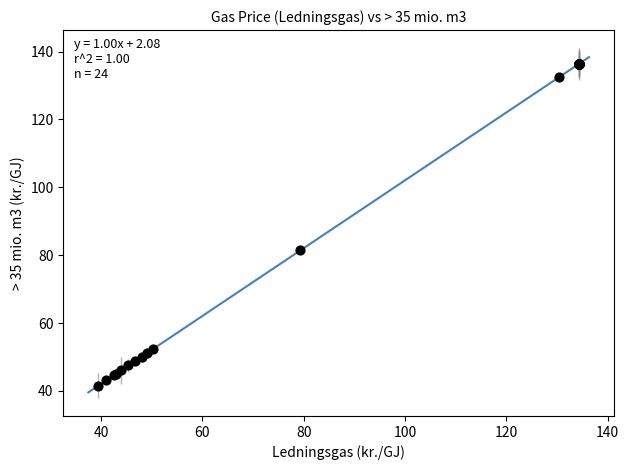

What Y value in the scatter plot is closest to 89?

81.4